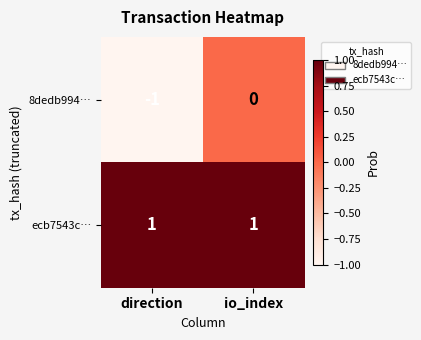

Which series has the widest spread of values?

8dedb994…